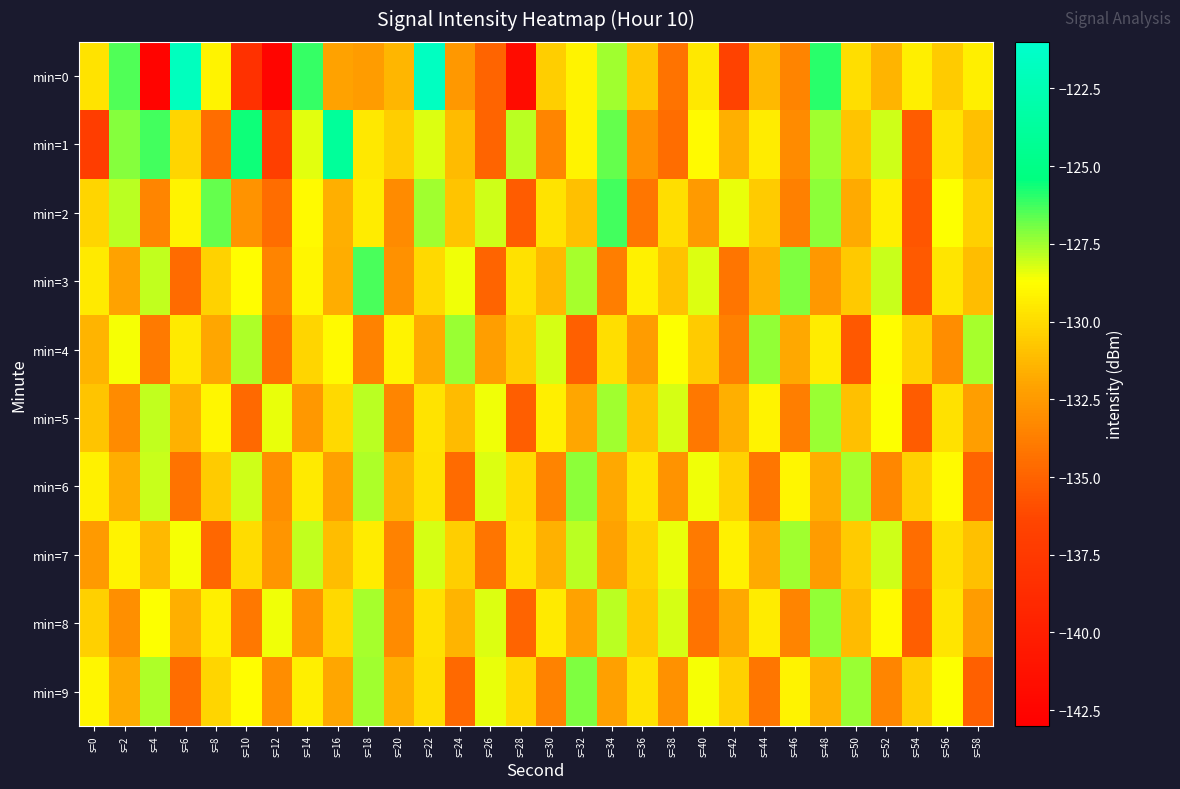

Between s=30 and s=52, which is larger?

s=30